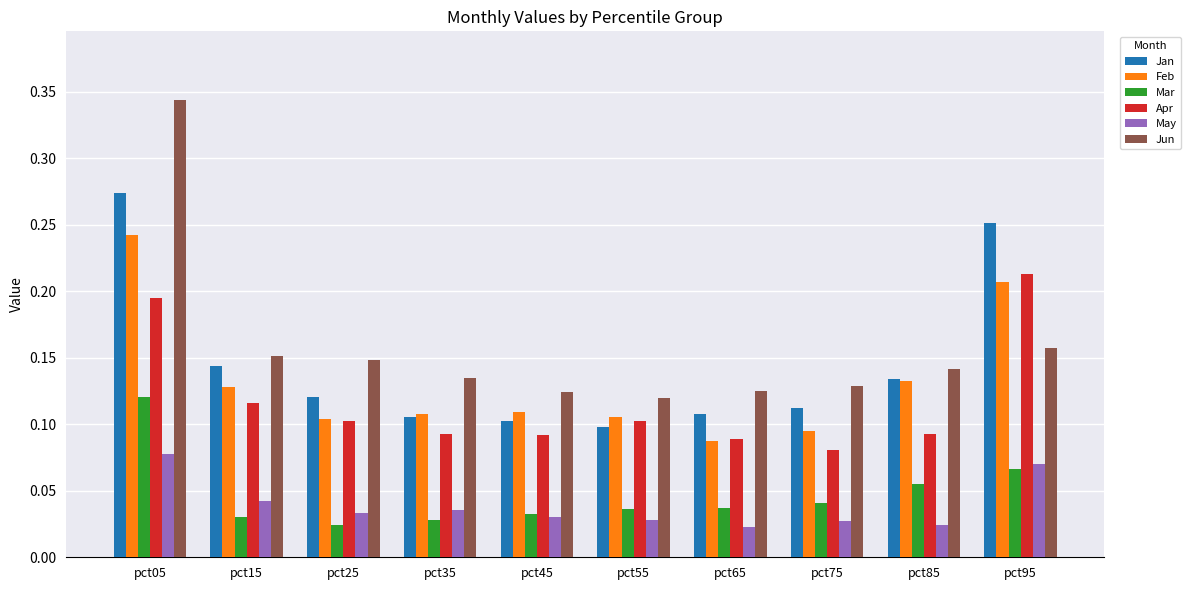

The Jun series shows 0.1 at pct55. True or false?

True